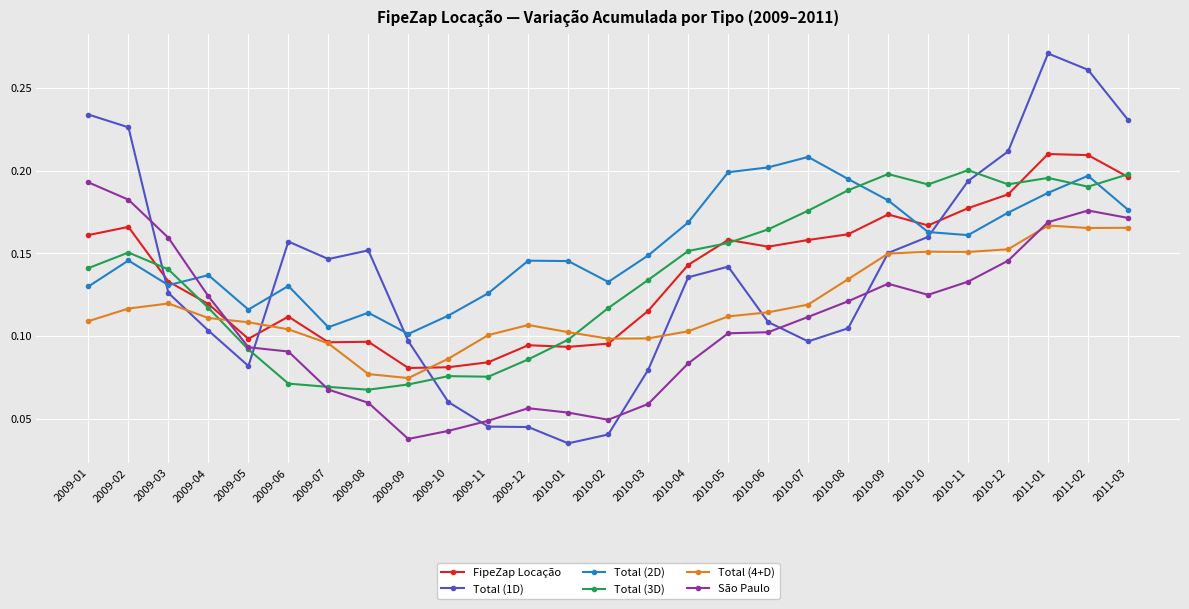

What is the label of the 25th point from the left?

2011-01